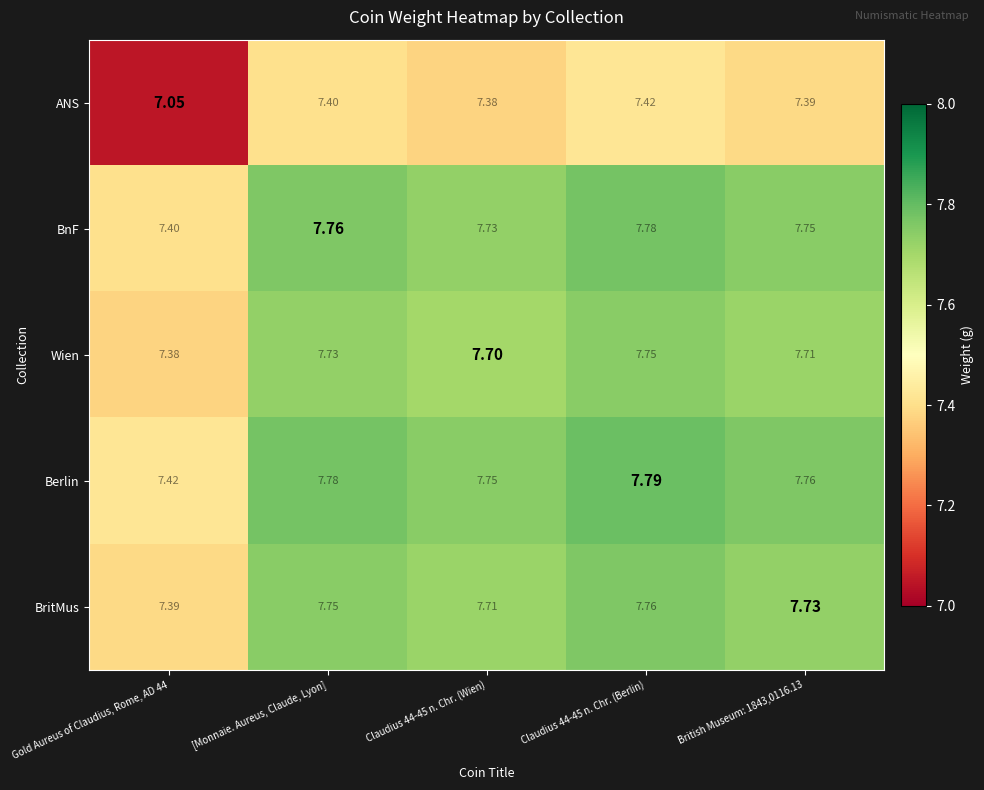

Which series has the largest total across all categories?

Berlin